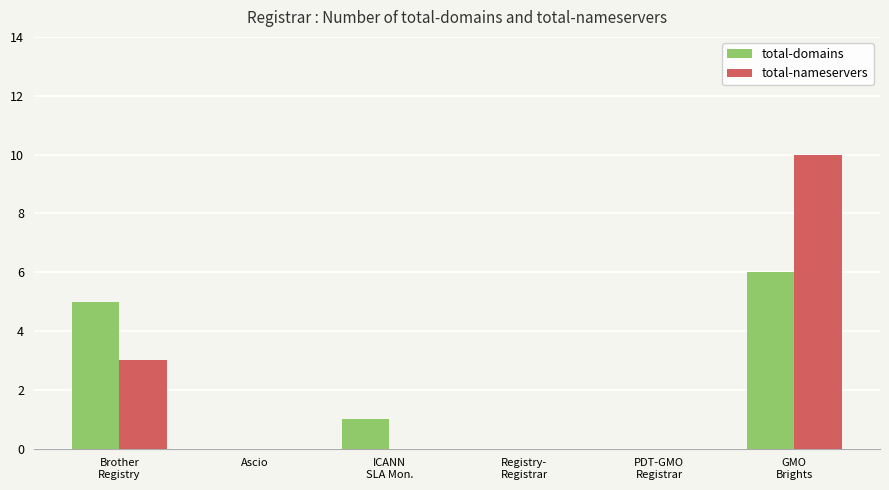

What is the sum of all total-nameservers values?

13